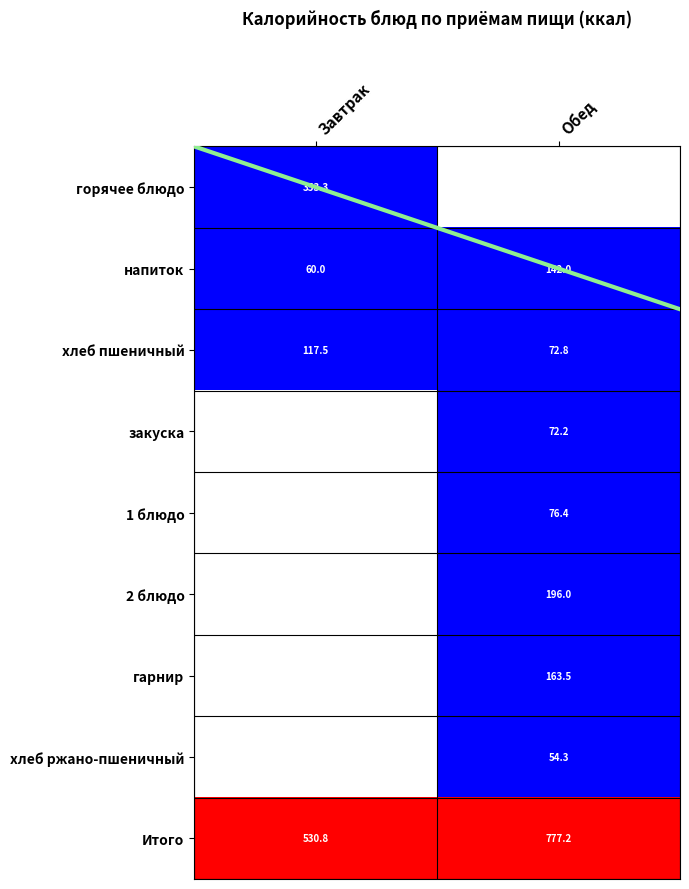

At how many categories does at least one series exceed 0?

2